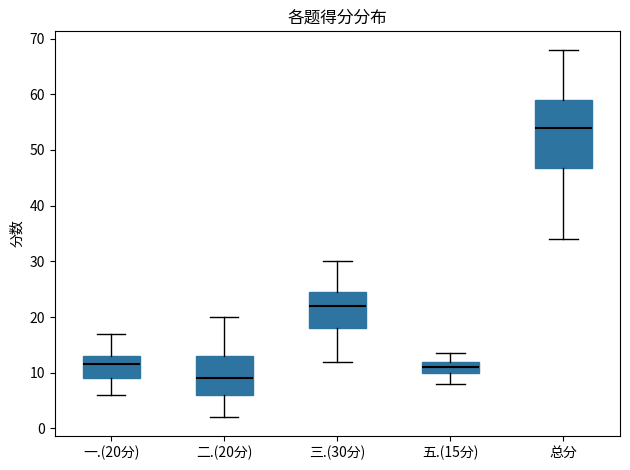

Where does the upper whisker of the box for 总分 end on the y-axis? The values are not printed on the chart, so give them approximately, as read against the axis.

68